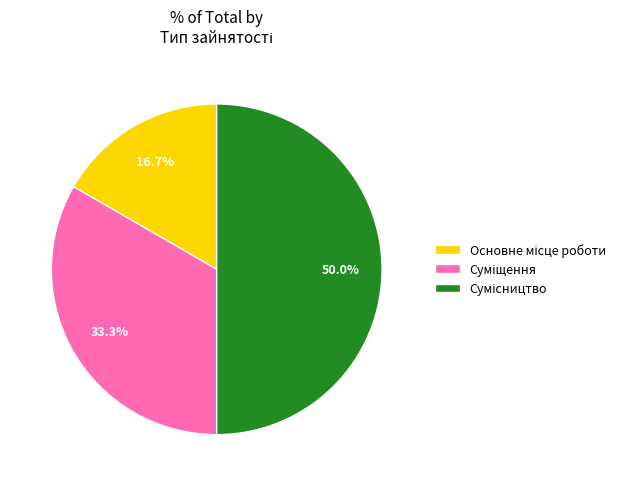

Does Основне місце роботи account for over 50% of the chart?

No